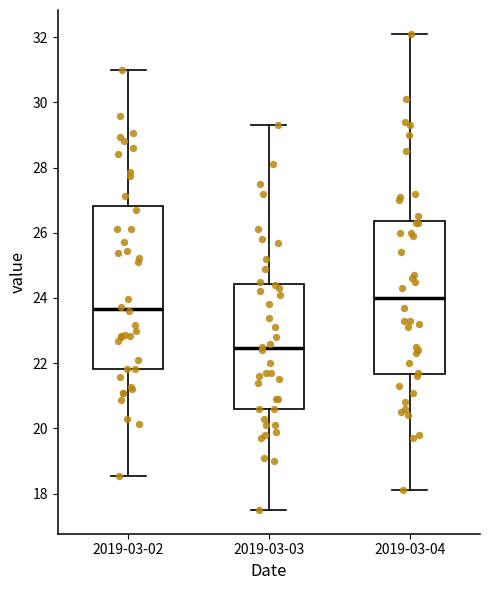

Which box's median line is the highest?

2019-03-04